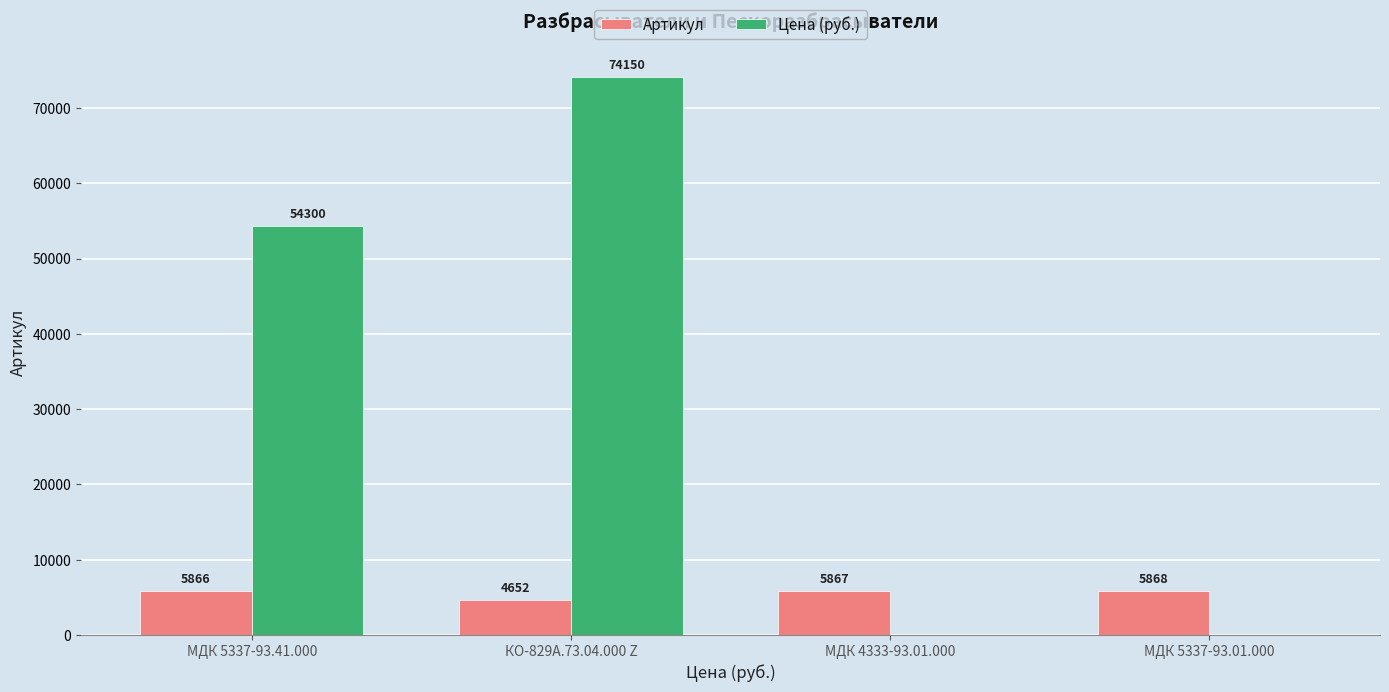

Reading right to left, transcribe all the data shown in this chart.

Артикул: 5868	5867	4652	5866
Цена (руб.): 0	0	74150	54300